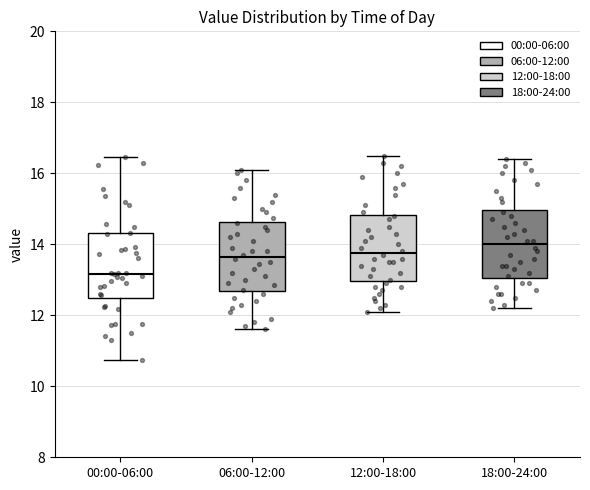

Where is the lower edge of the box for 18:00-24:00 on the y-axis? The values are not printed on the chart, so give them approximately, as read against the axis.

13.0